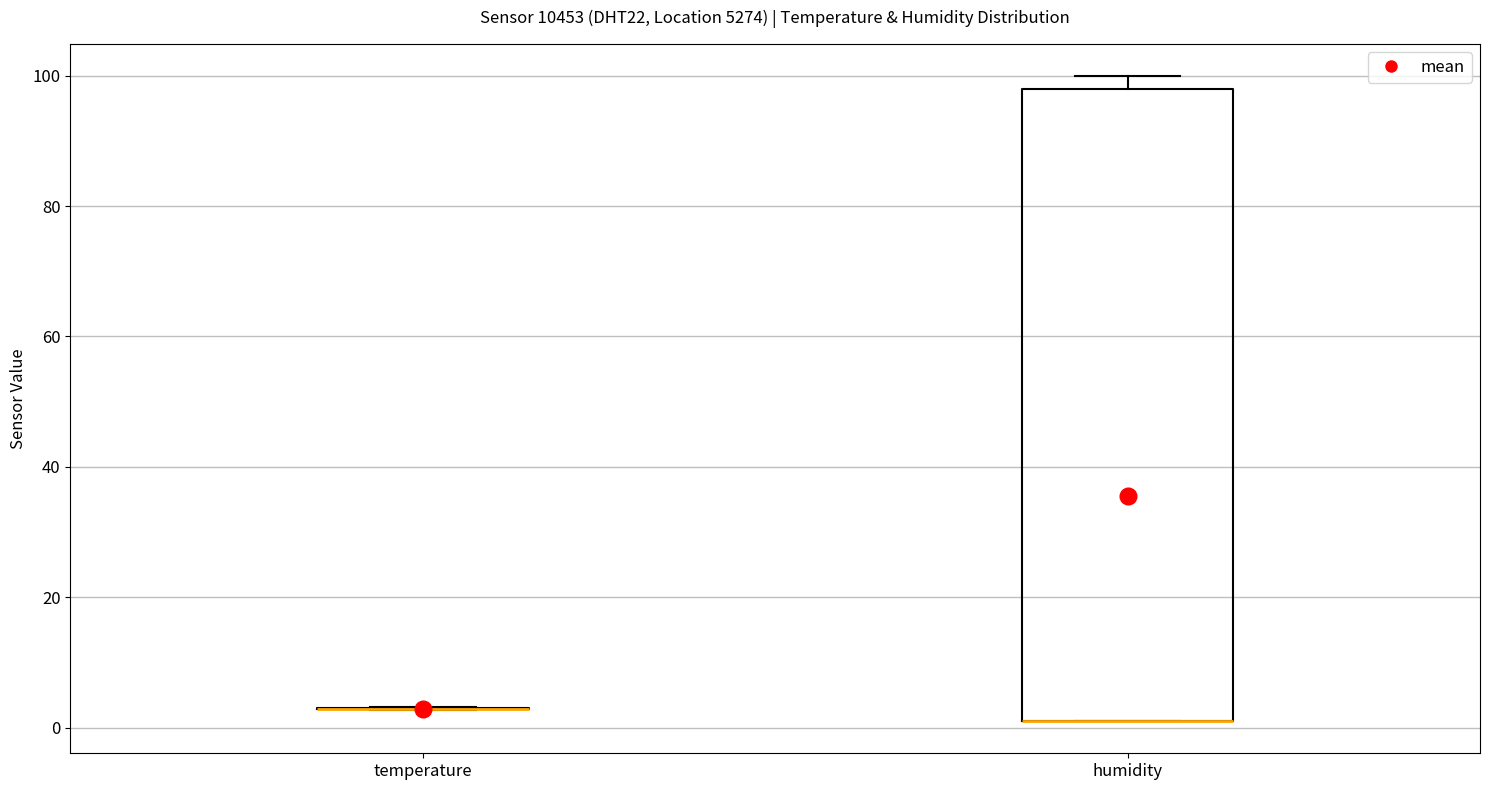

Reading left to right, read every box against the y-axis: the position of its median line, the range the box covers, and the ends of its whiskers. The values are not printed on the chart, so give them approximately, as read against the axis.

temperature: box collapsed to a line at 2, whiskers 2 to 4
humidity: median 2 (drawn on the box's lower edge), box 2 to 98, whiskers 2 to 100